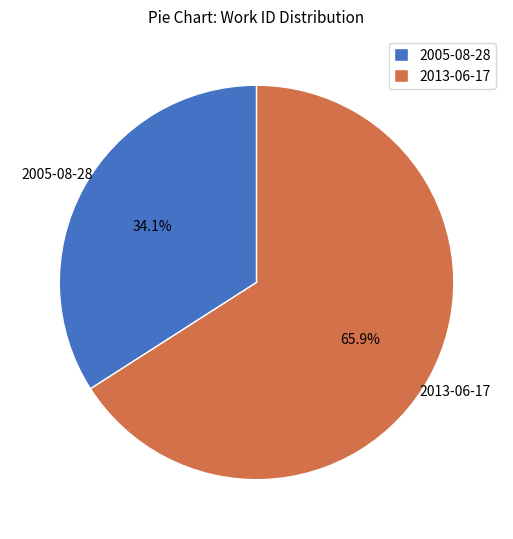

To the nearest percent, what percentage of the pie is 2005-08-28?

34%